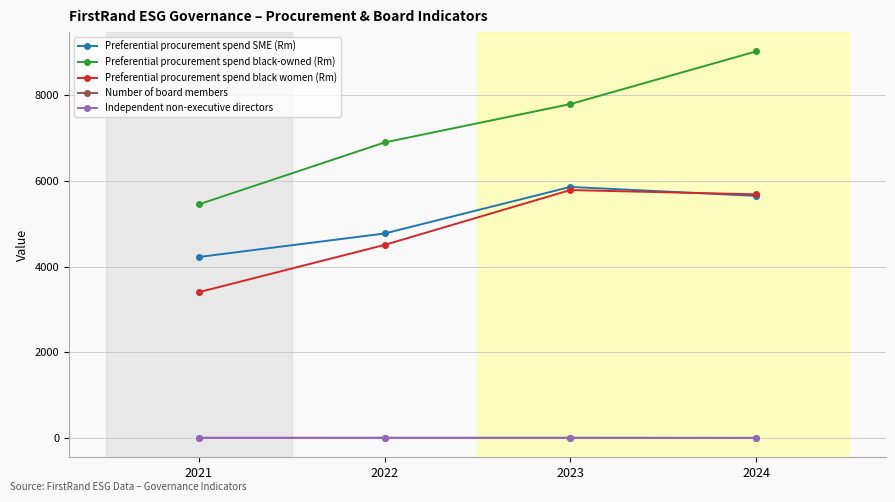

How many Preferential procurement spend black-owned (Rm) values are between 6893 and 9014?

3